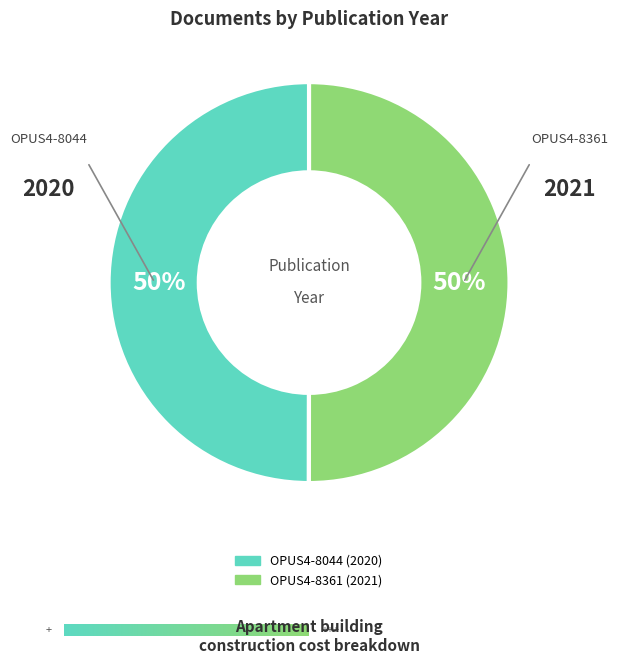

Is the sum of OPUS4-8361 and OPUS4-8044 greater than half?

Yes